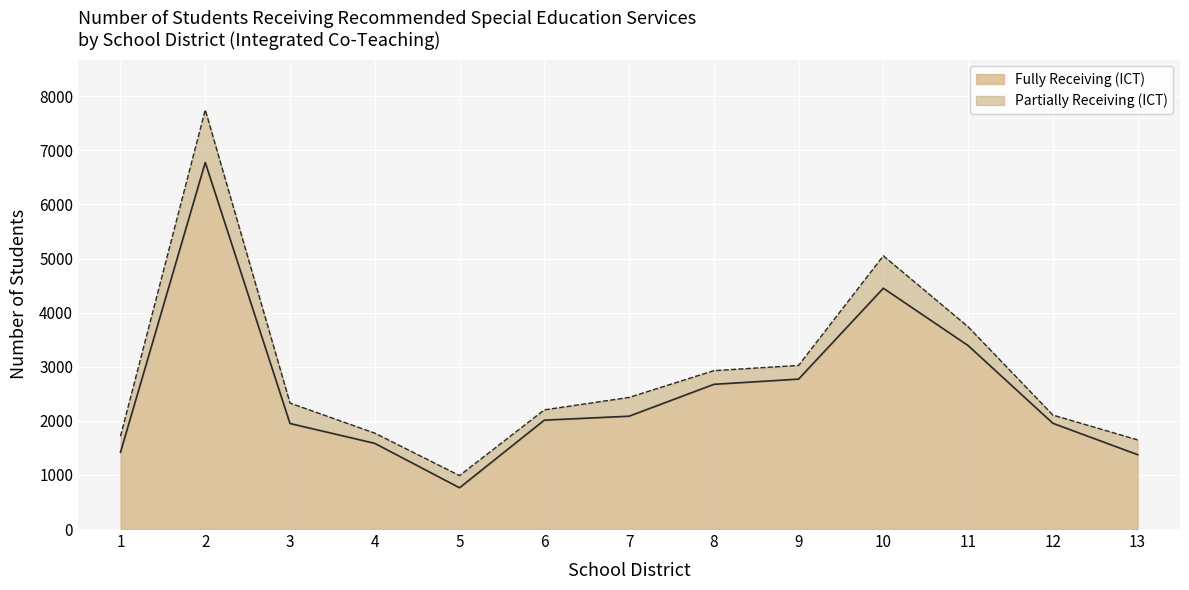

Rank the categories by value from highest to lowest.

2, 10, 11, 9, 8, 7, 6, 12, 3, 4, 1, 13, 5